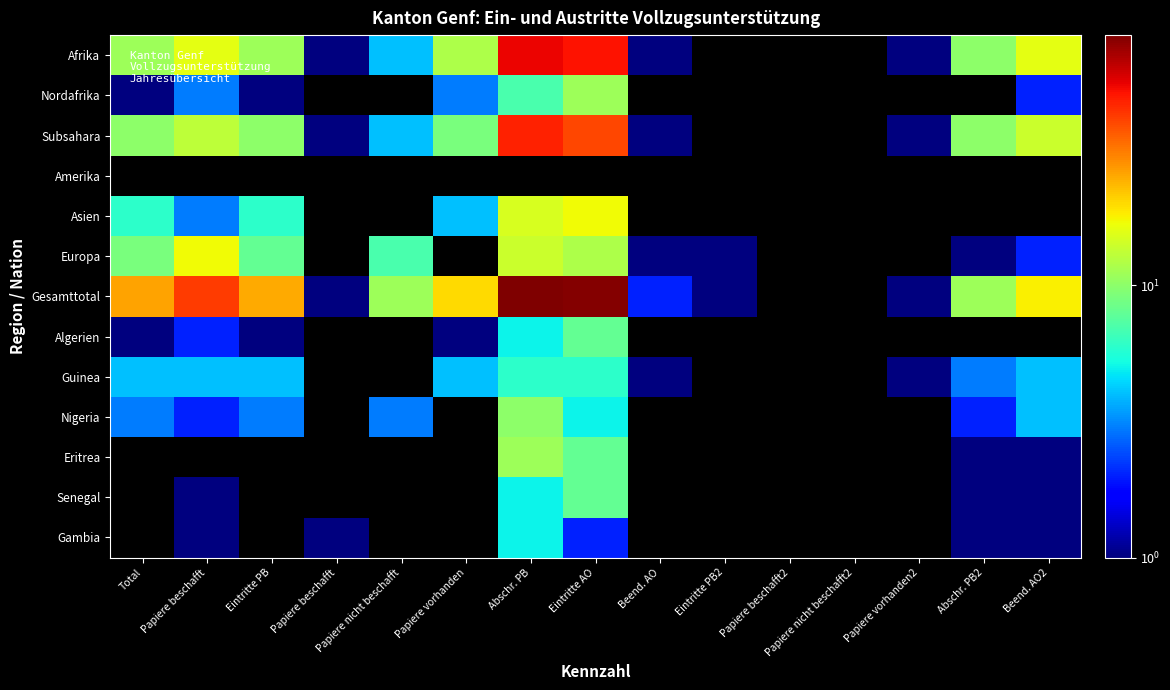

At which label is Gesamttotal closest to 42?

Papiere beschafft